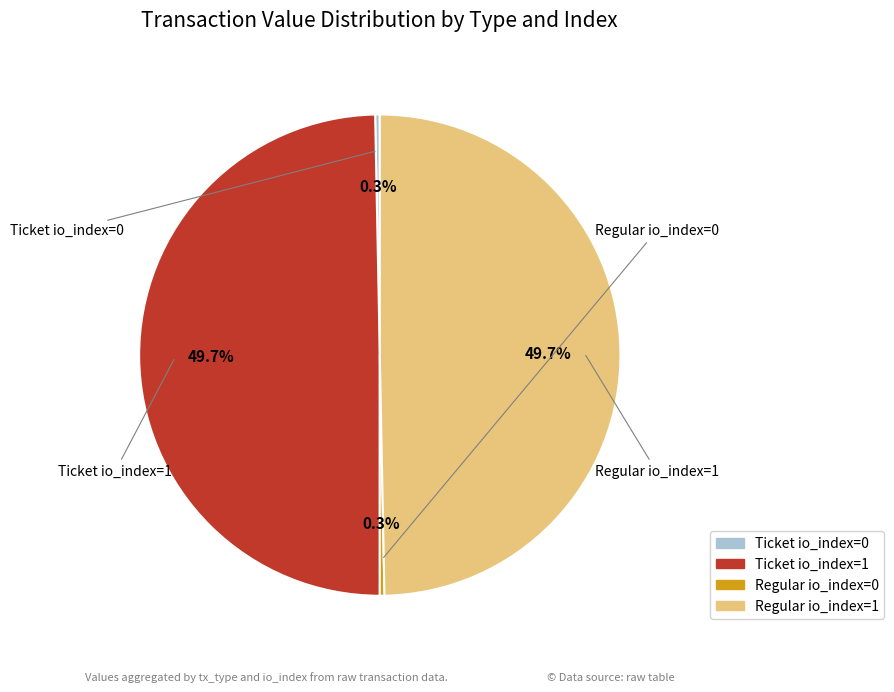

Which category has the smallest portion of the pie?

Ticket io_index=0